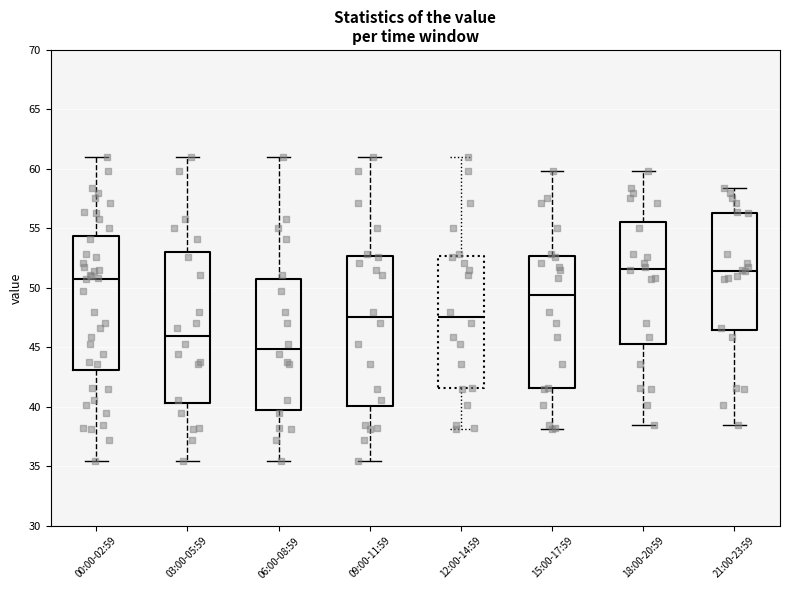

Where is the upper edge of the box for 03:00-05:59 on the y-axis? The values are not printed on the chart, so give them approximately, as read against the axis.

53.0